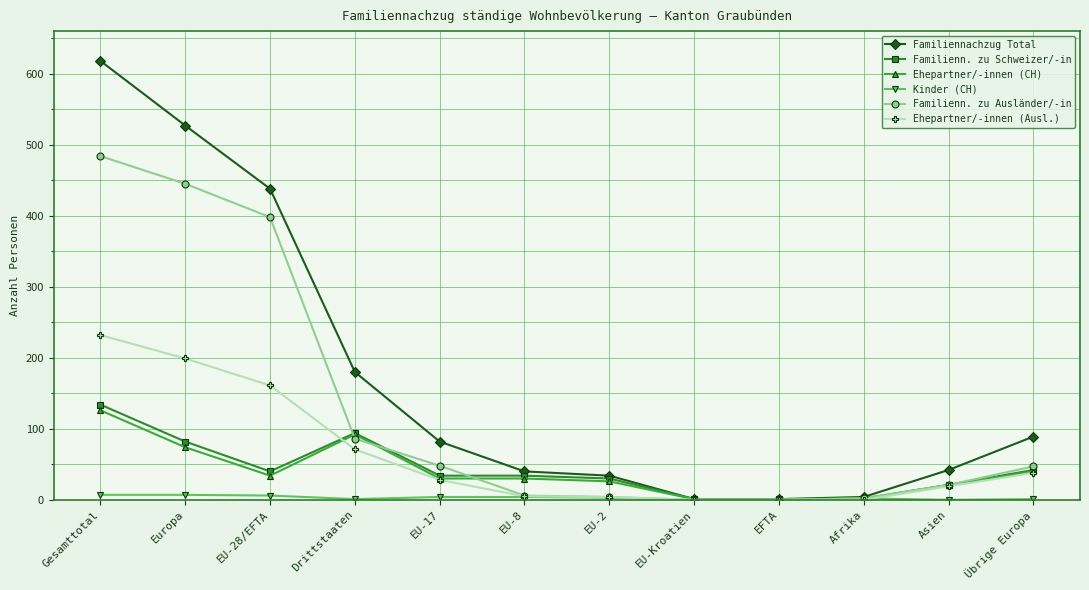

Is it true that Kinder (CH) equals 6 at EU-28/EFTA?

True